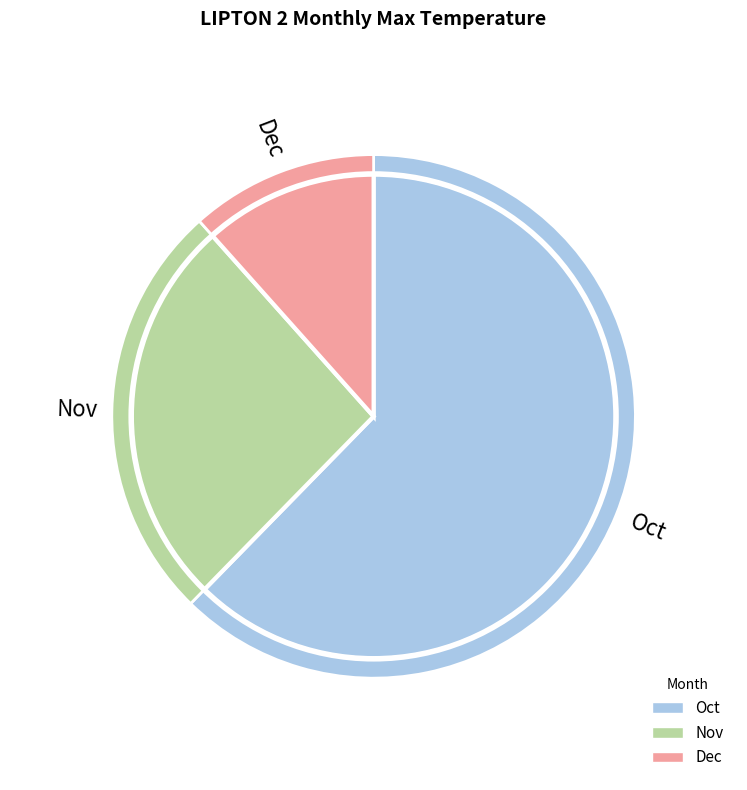

What is the ratio of the value at 10 to the value at 11?

2.4